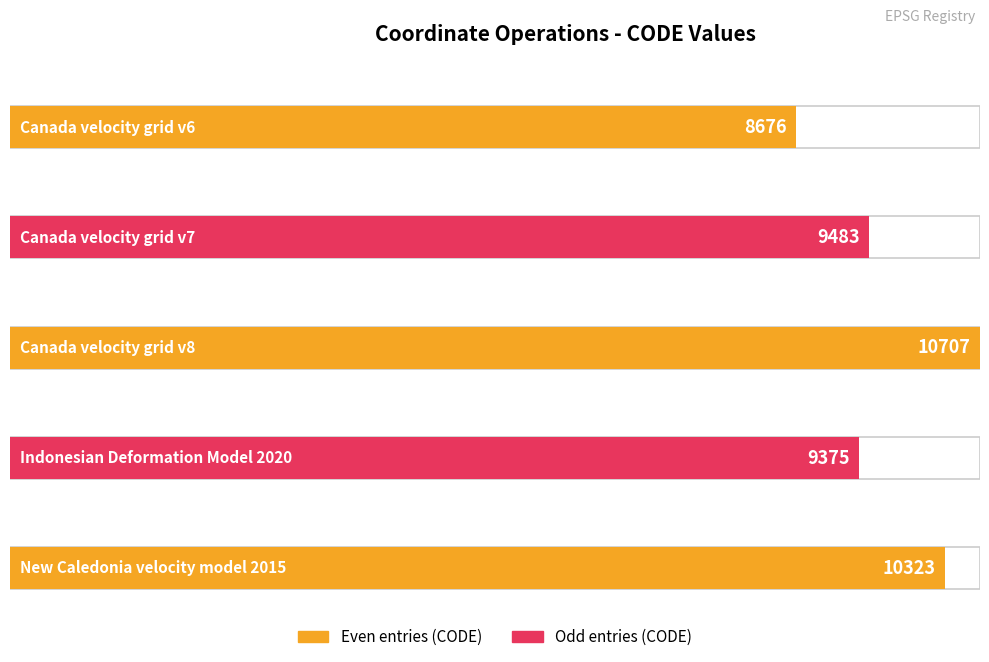

What is the sum of all values?

48564